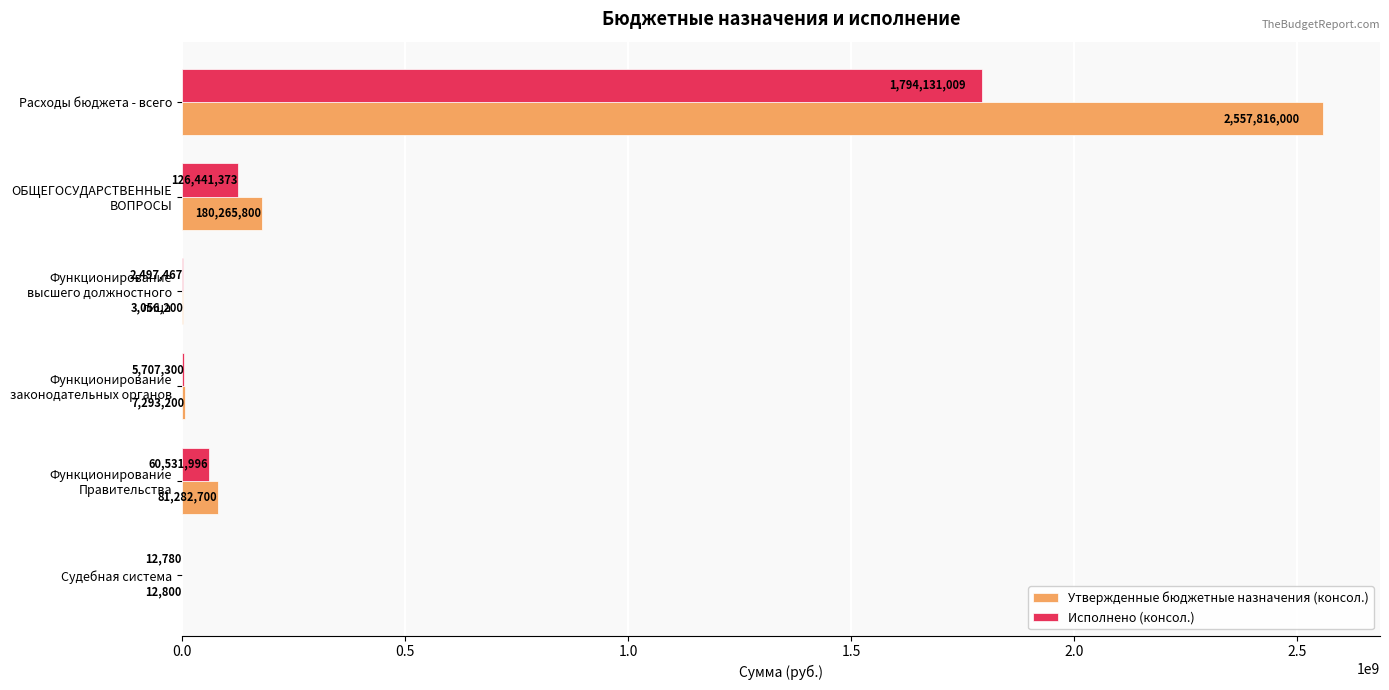

At which label is Утвержденные бюджетные назначения (консол.) closest to 1278914400?

ОБЩЕГОСУДАРСТВЕННЫЕ ВОПРОСЫ